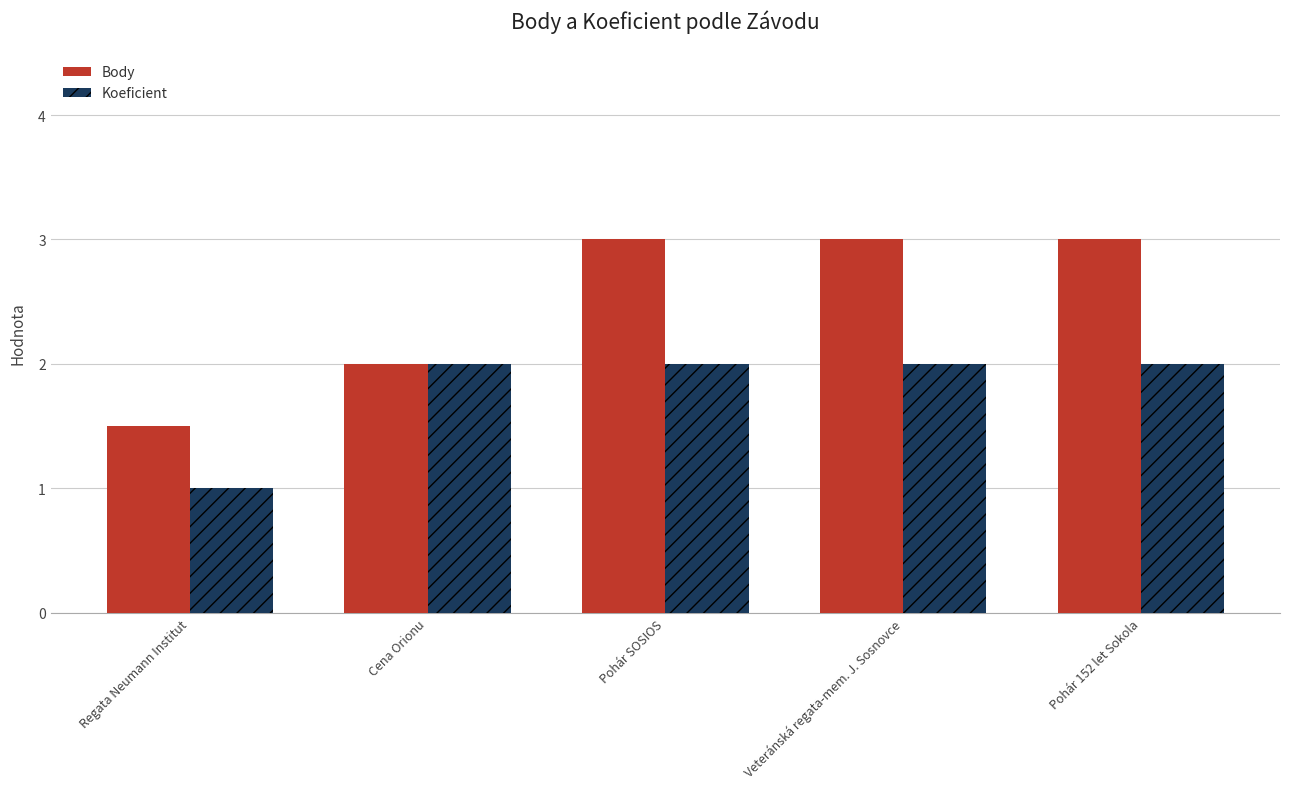

Count the Koeficient values in the range 2 to 3.

4